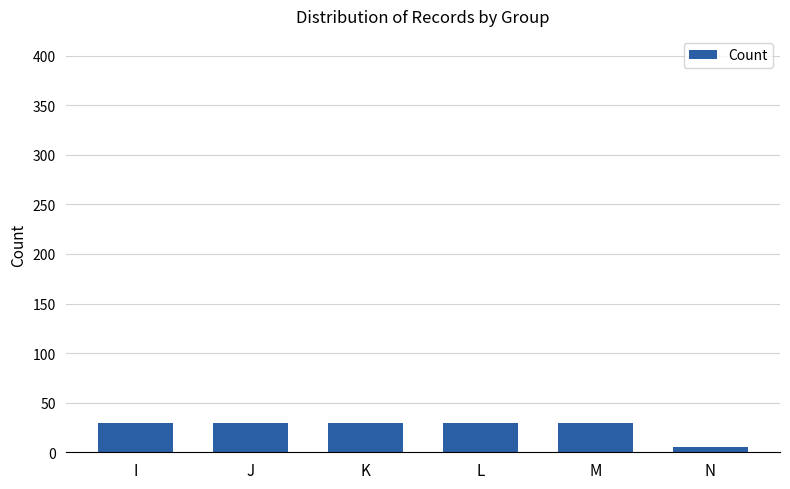

The value at M is 30. True or false?

True